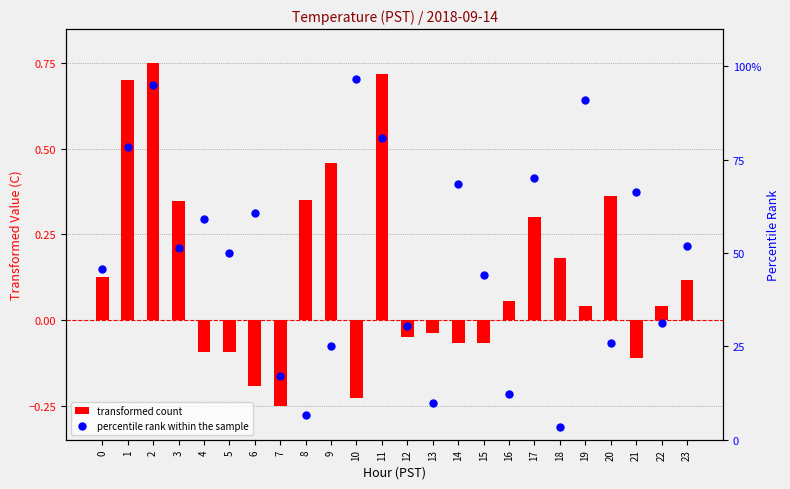

At how many categories does at least one series exceed 36?

15